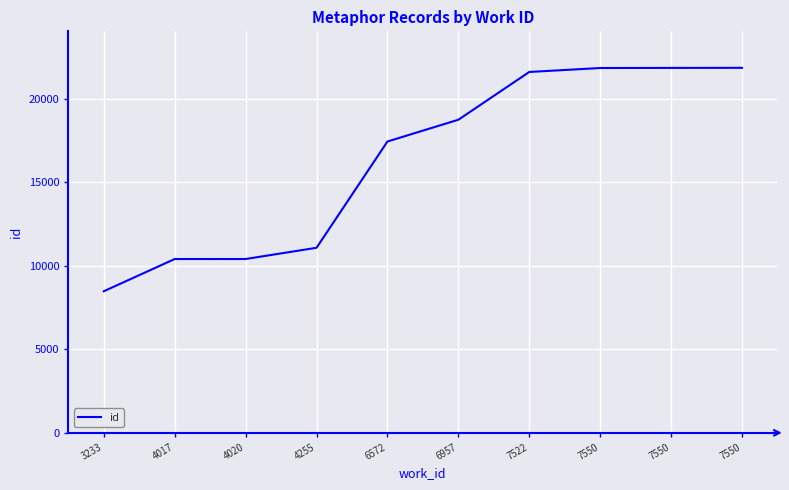

How many lines are shown in the chart?

1